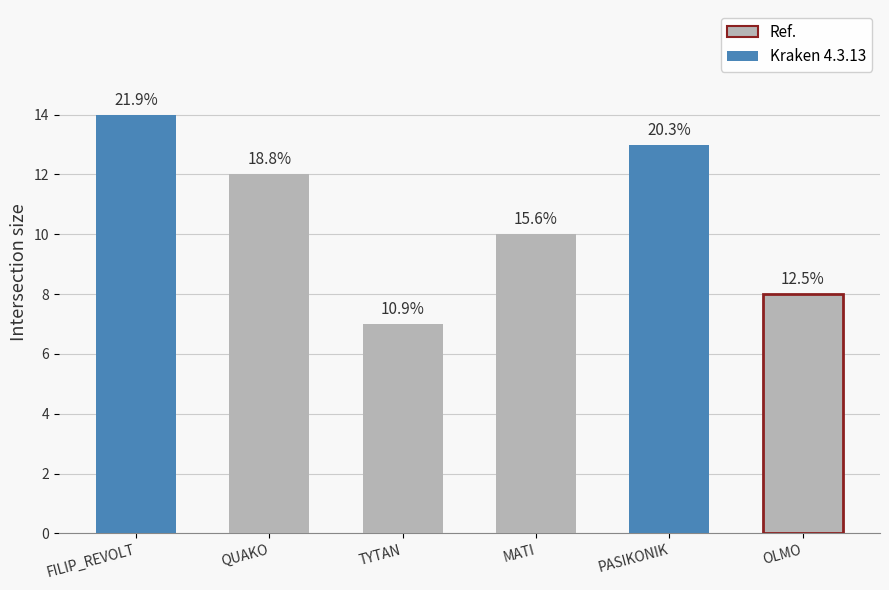

How many bars are there in total?

6